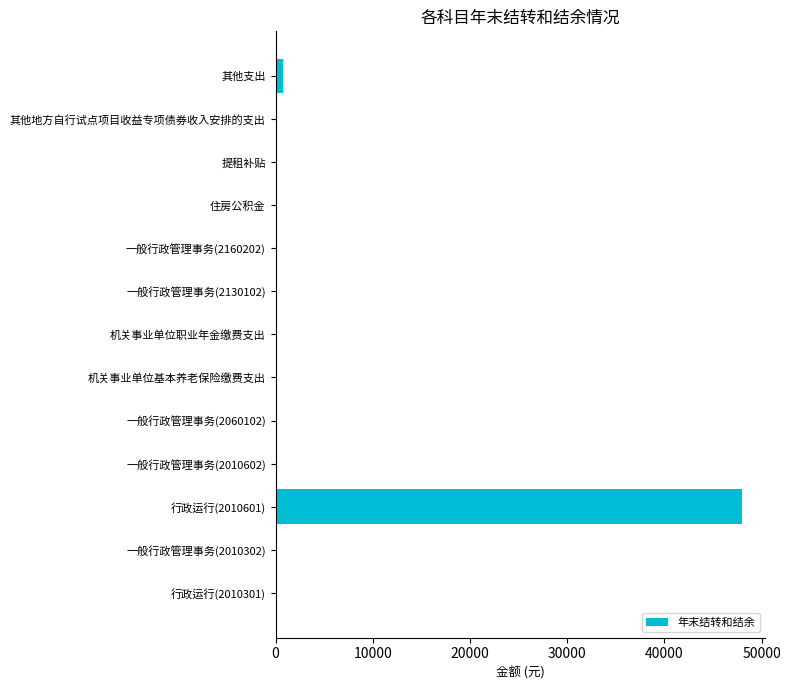

What is the sum of all values?

48695.8